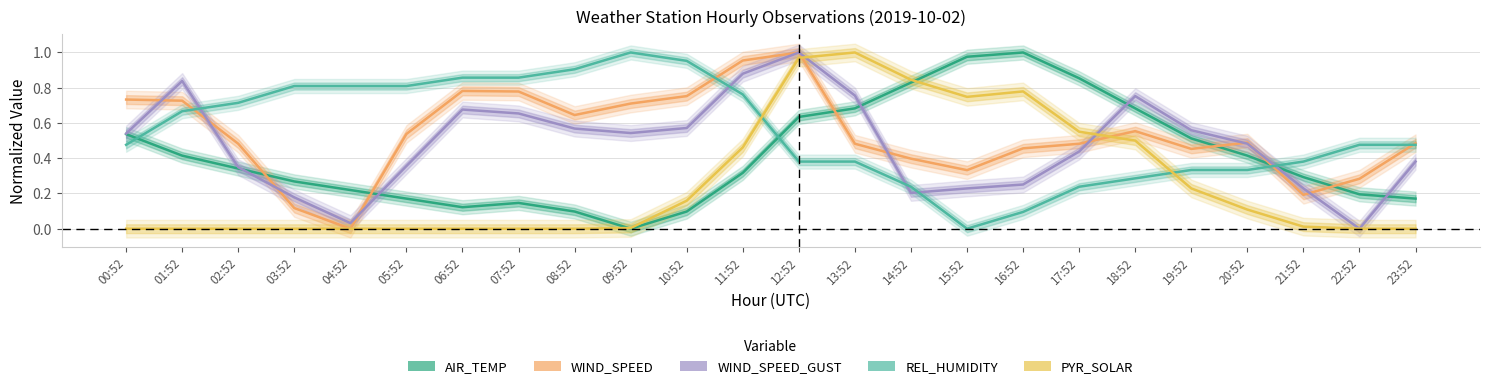

How many lines are shown in the chart?

5